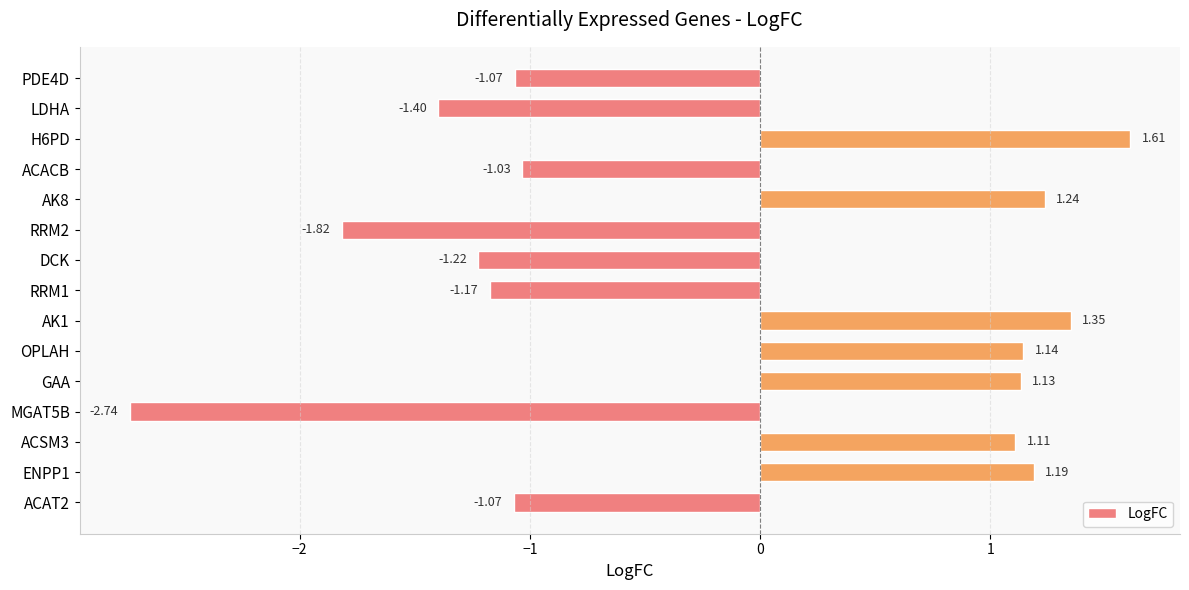

At which label is the value closest to 0?

ACACB